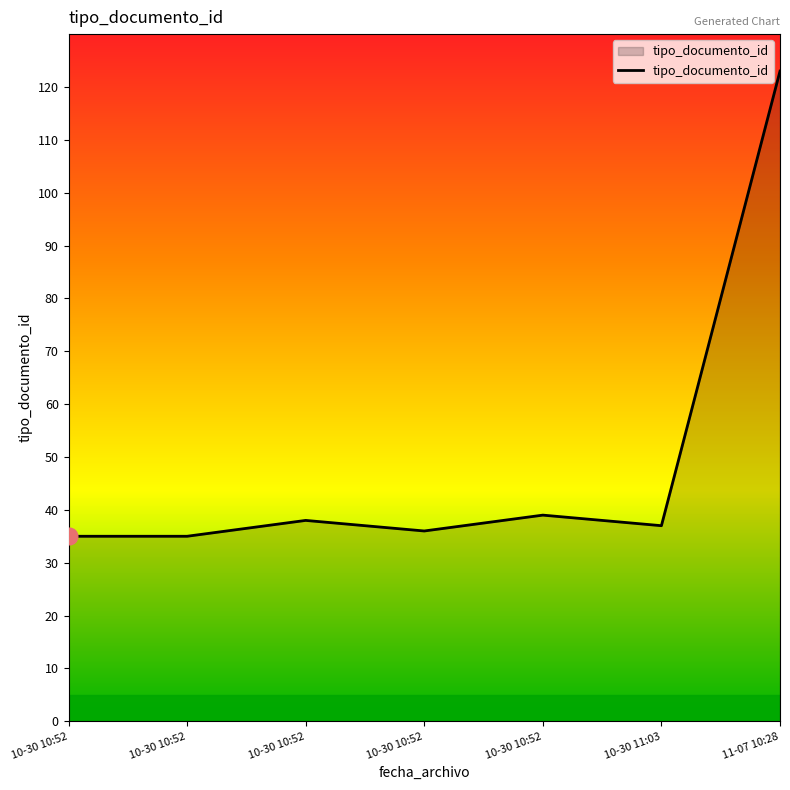

At which category does the chart reach its minimum across all series?

2013-10-30 10:52:11